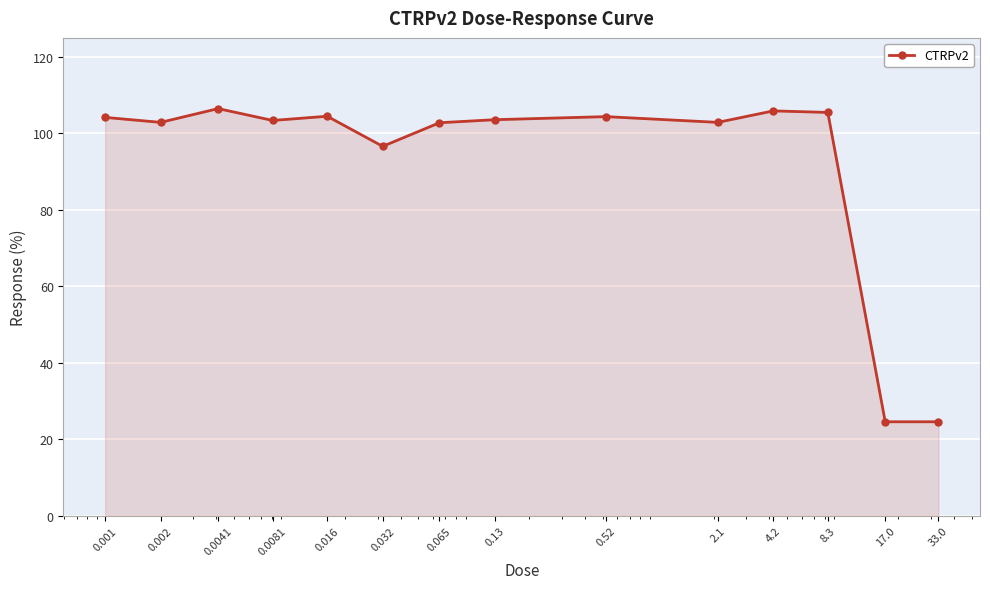

What is the sum of all values?

1292.4